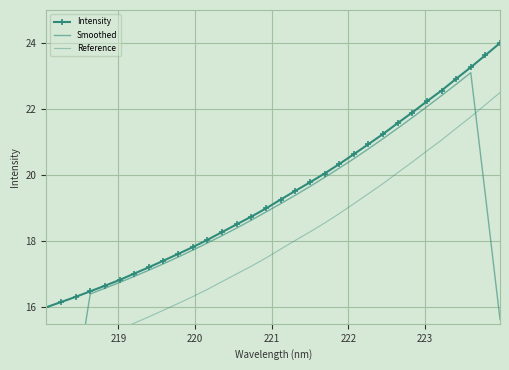

True or false: Reference and Smoothed cross at least once.

True